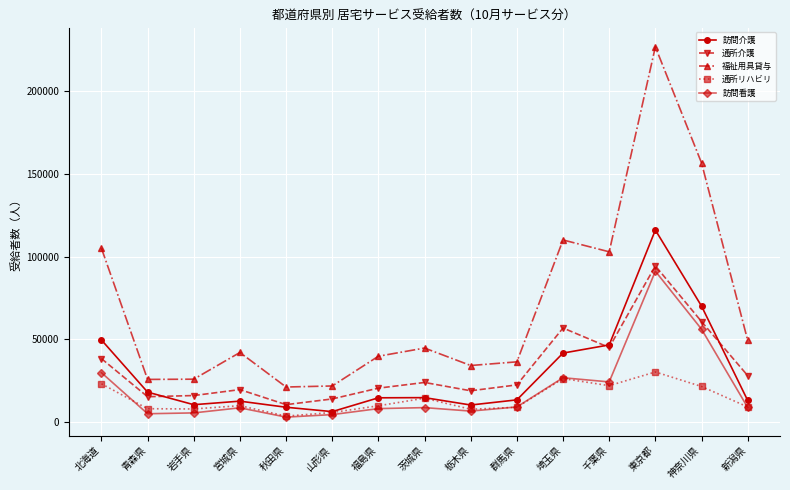

Which series has the largest total across all categories?

福祉用具貸与